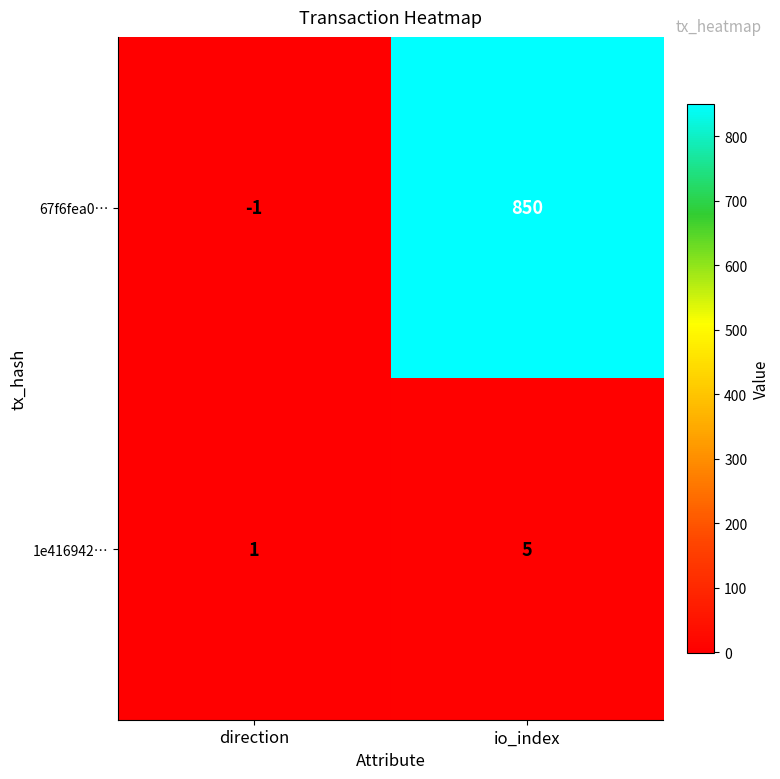

What is the smallest value displayed?

-1